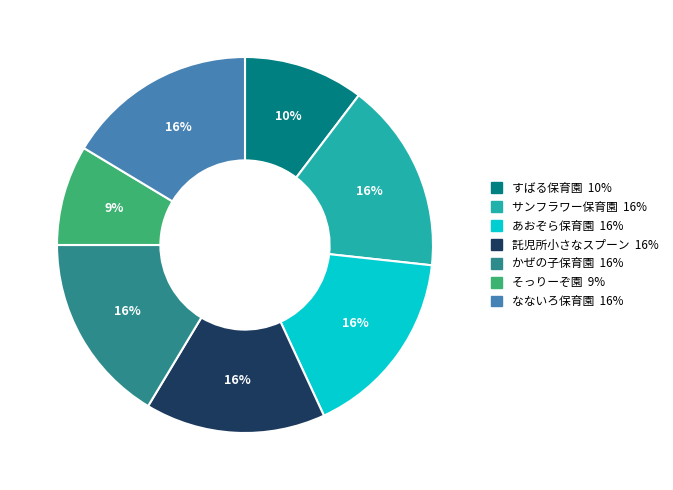

What is the smallest slice in the pie chart?

そっりーぞ園